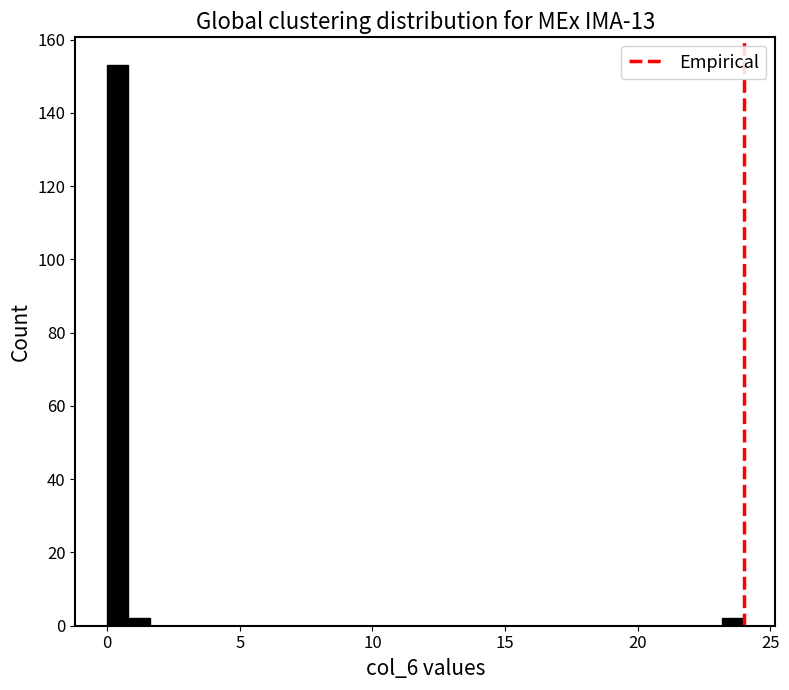

Around what value on the x-axis is the tallest bar? Give the approximate position of its centre, as read against the axis.

0.5